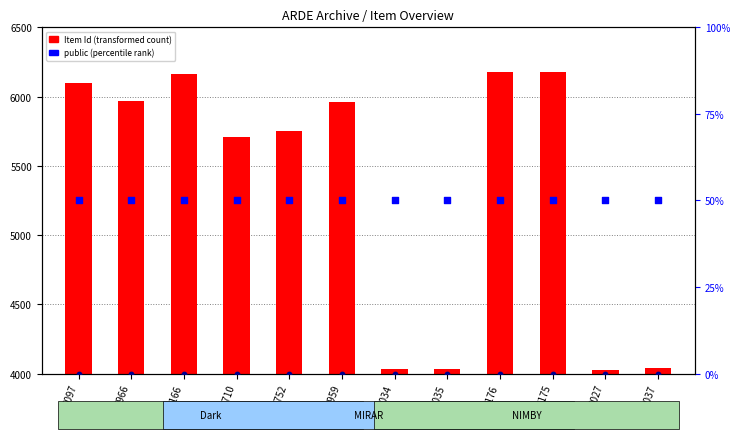

At which category is the sum across all series the highest?

6176